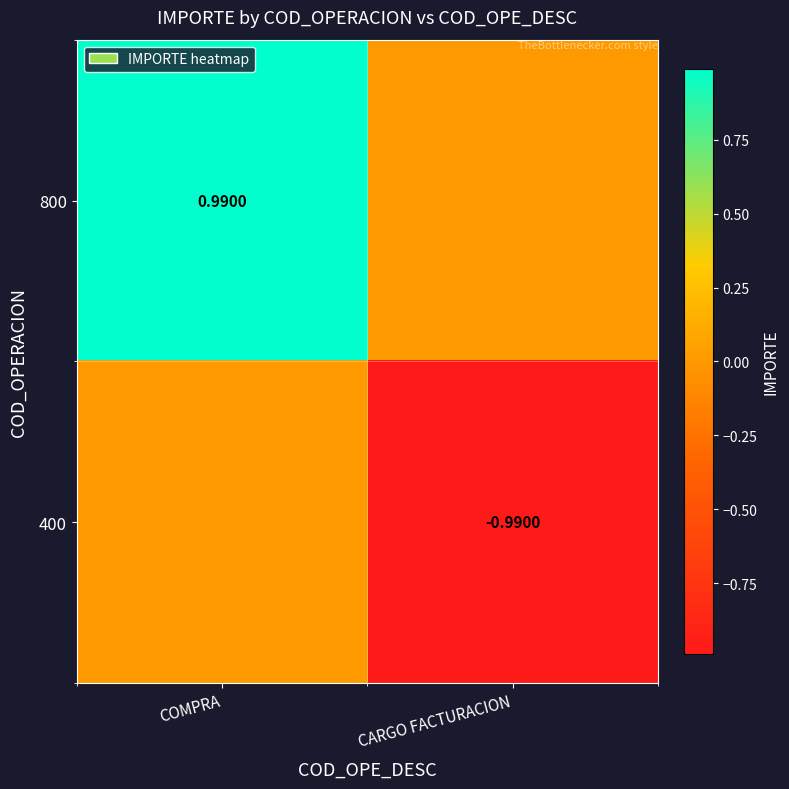

What is the spread (max minus min) of values at CARGO FACTURACION?

1.0